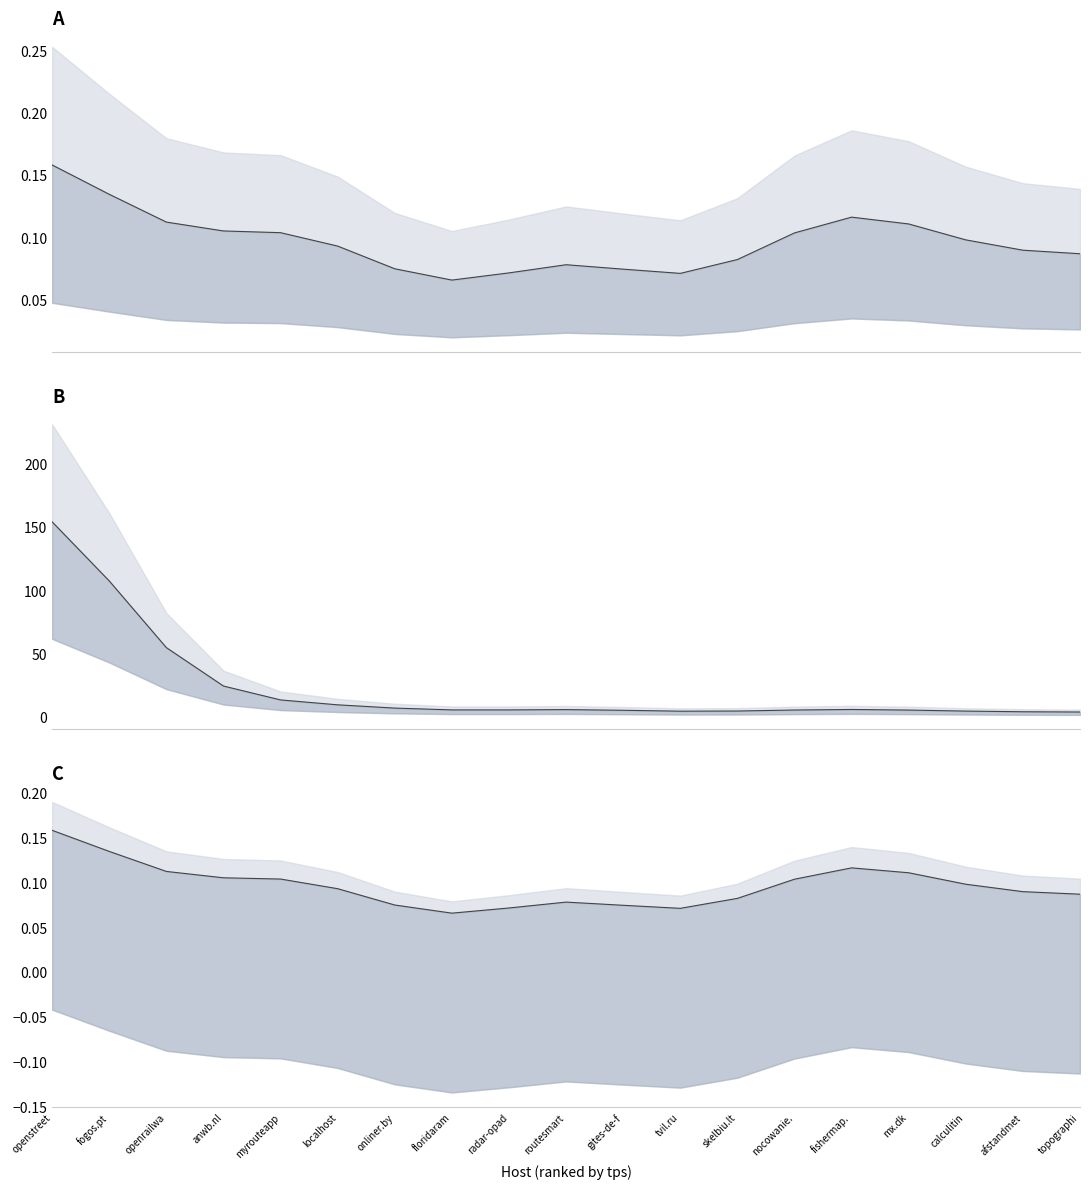

Reading left to right, transcribe all the data shown in this chart.

tps_ratio: 0.2	0.1	0.1	0.1	0.1	0.1	0.1	0.1	0.1	0.1	0.1	0.1	0.1	0.1	0.1	0.1	0.1	0.1	0.1
tps_miss: 153.7	107.2	54.6	24.3	13.3	9.5	6.9	5.5	5.5	5.7	5.2	4.4	4.6	5.4	5.8	5.3	4.5	4.0	3.8
tps: 0.2	0.1	0.1	0.1	0.1	0.1	0.1	0.1	0.1	0.1	0.1	0.1	0.1	0.1	0.1	0.1	0.1	0.1	0.1